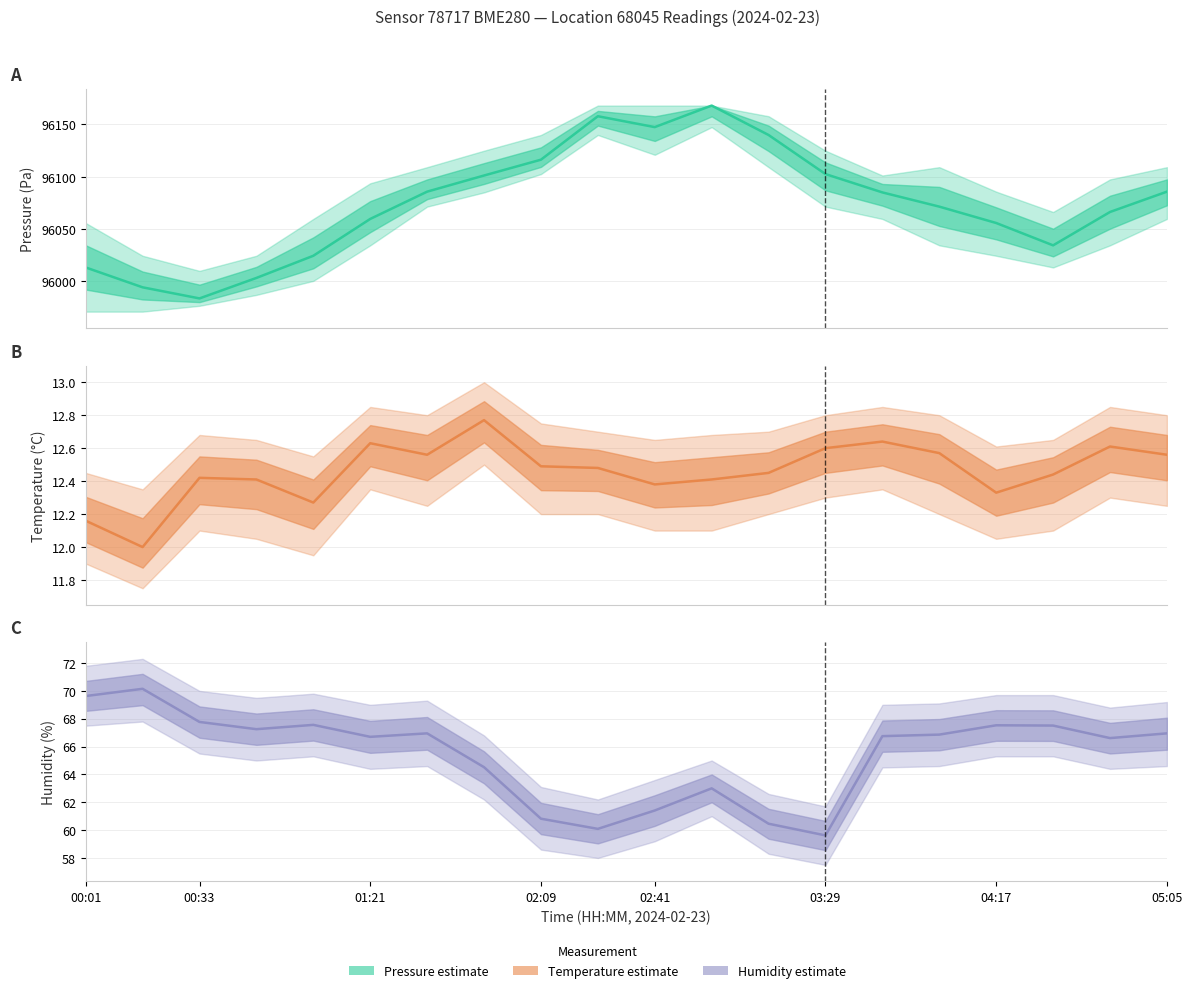

How many data points does each series have?

20